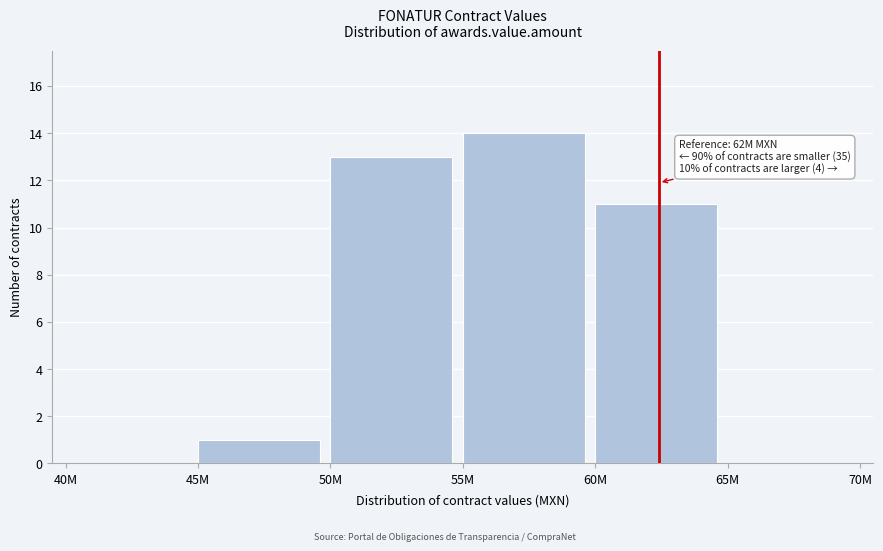

Reading right to left, what are all the values shown in this chart?

65M=0	60M=11	55M=14	50M=13	45M=1	40M=0